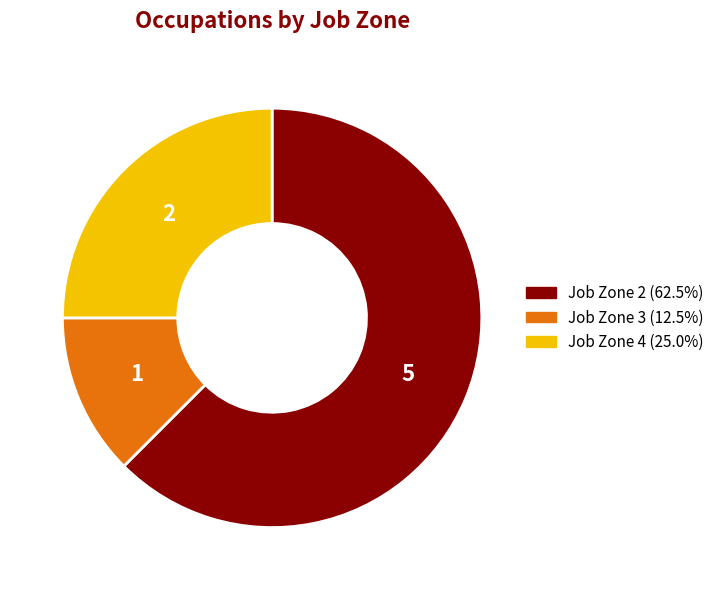

How many segments does this pie chart have?

3